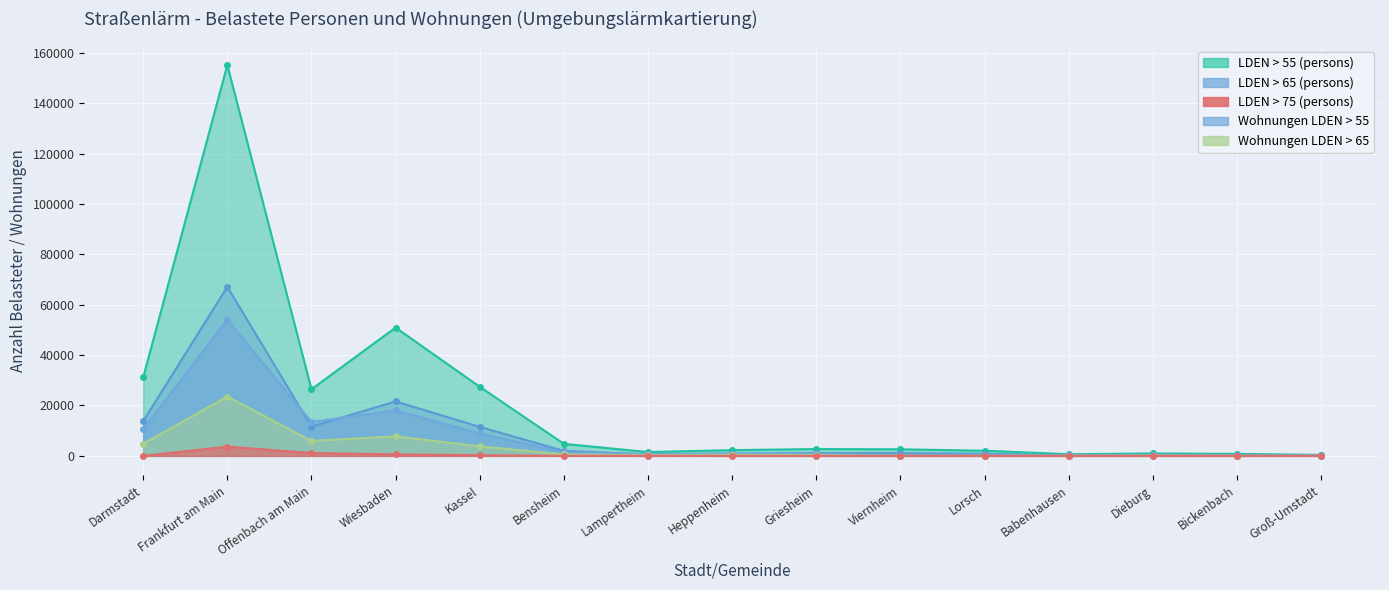

Rank the series at Darmstadt from highest to lowest value.

LDEN > 55 (persons), Wohnungen LDEN > 55, LDEN > 65 (persons), Wohnungen LDEN > 65, LDEN > 75 (persons)